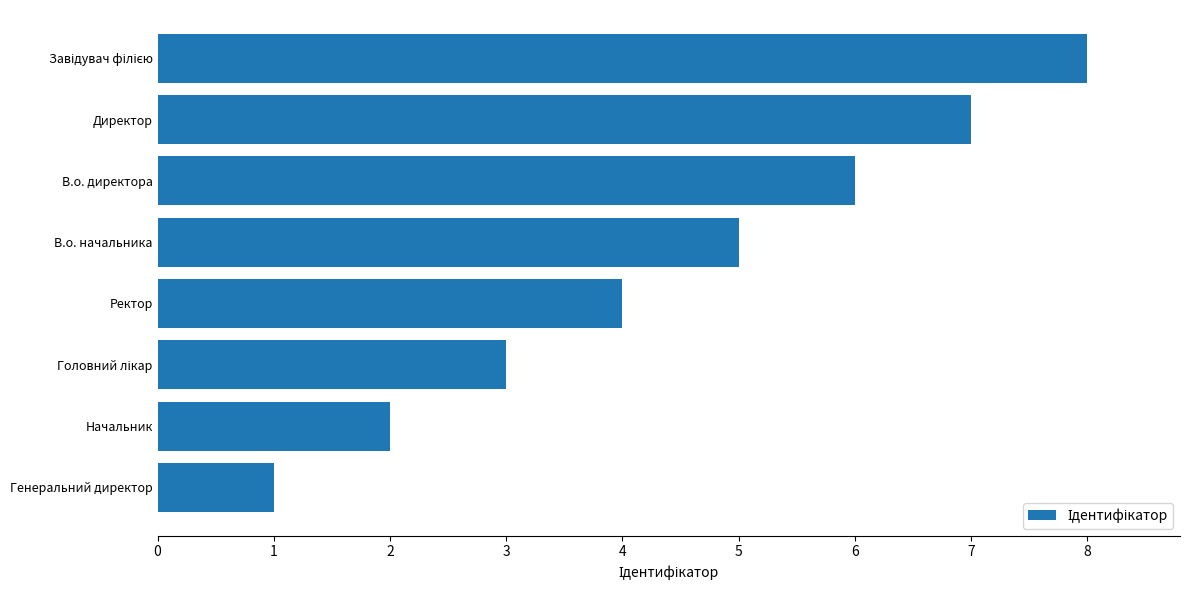

Which category has the lowest value across all series?

Генеральний директор